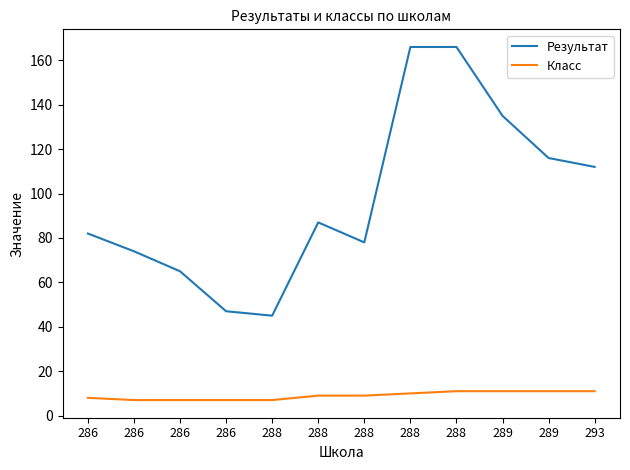

At which category does the chart reach its minimum across all series?

286